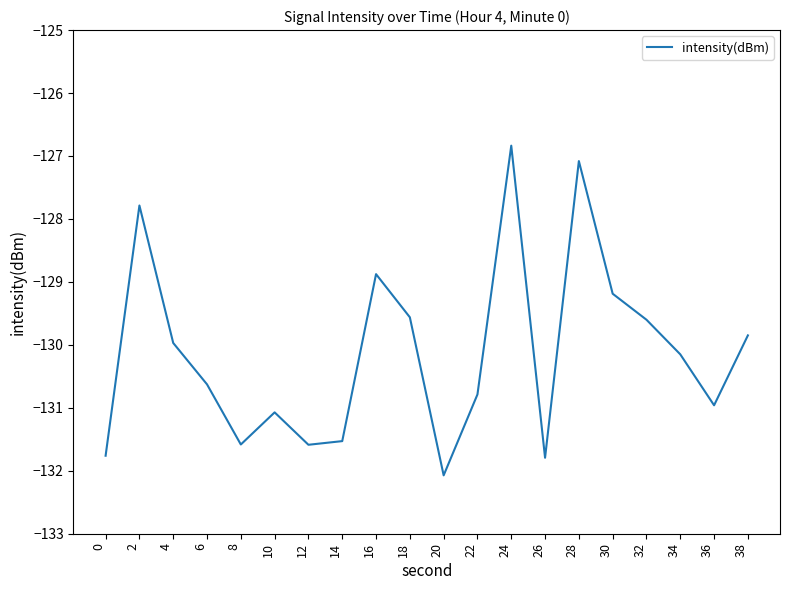

At which label does the data first exceed -130?

2